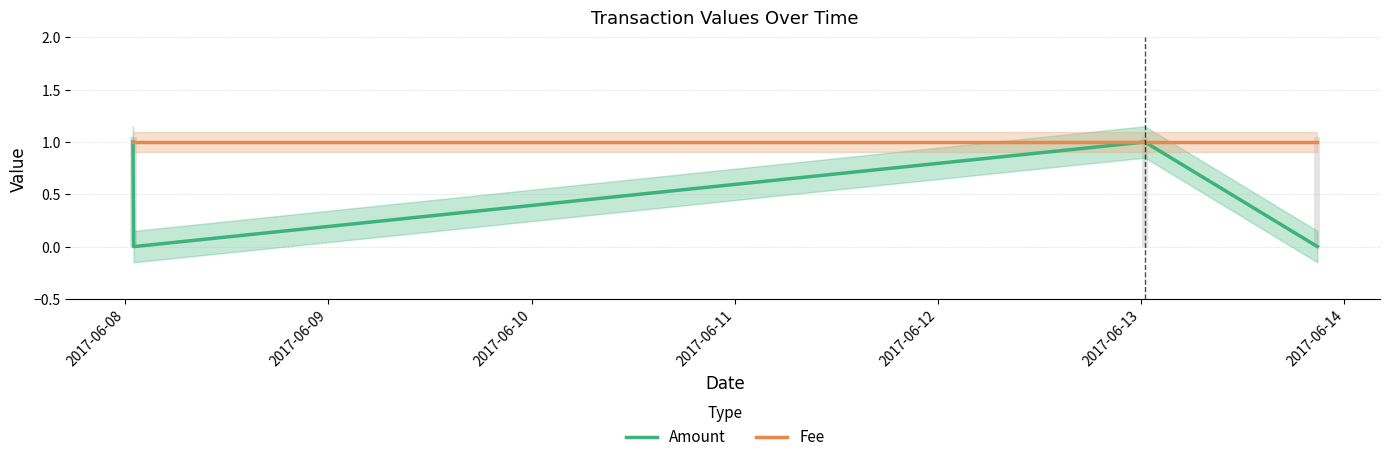

What is the difference between the maximum and second lowest values in the Amount series?

1